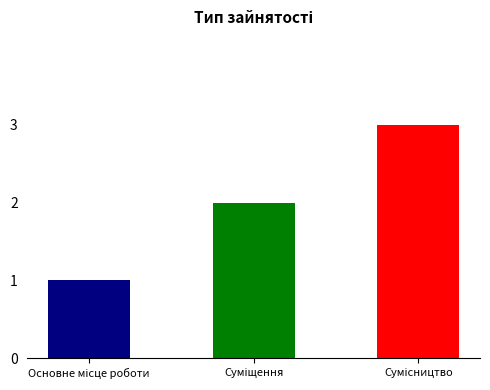

Rank the categories by value from highest to lowest.

Сумісництво, Суміщення, Основне місце роботи